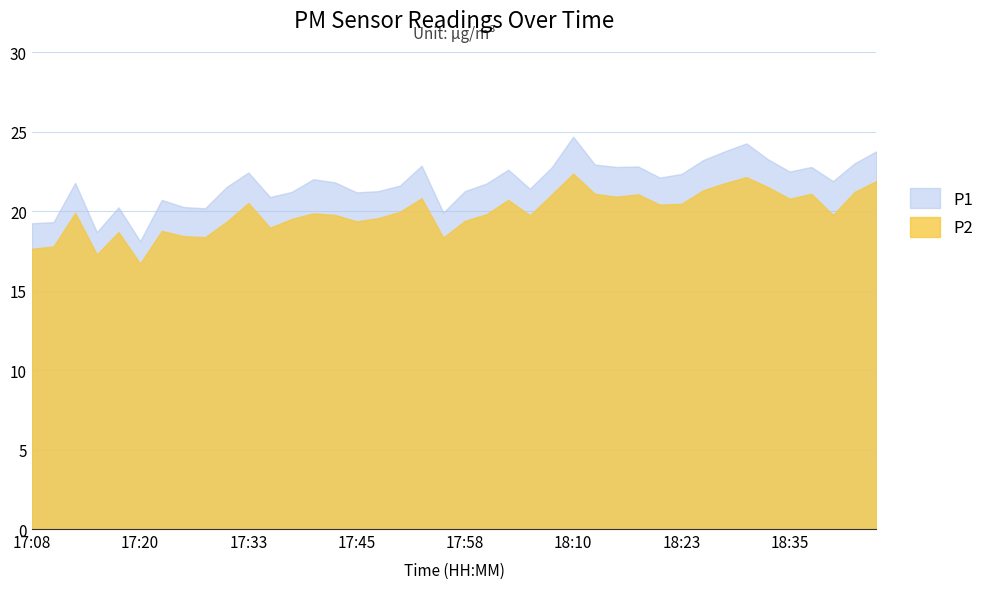

What is the value of the P1 point at the 33rd from the left?

23.8